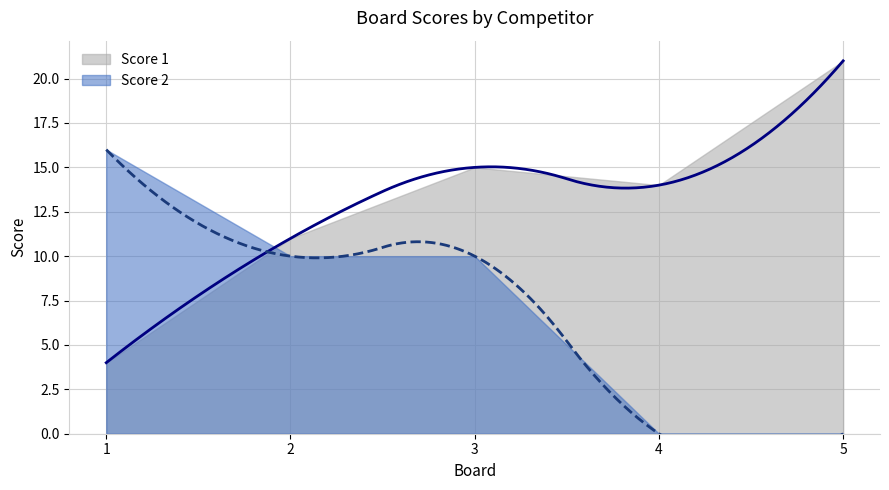

What are all the series names shown in the legend?

Score 1, Score 2